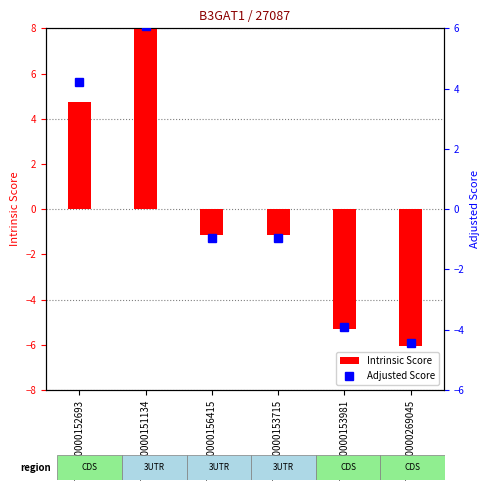

What is the value of the Intrinsic Score bar at the 3rd from the left?

-1.1